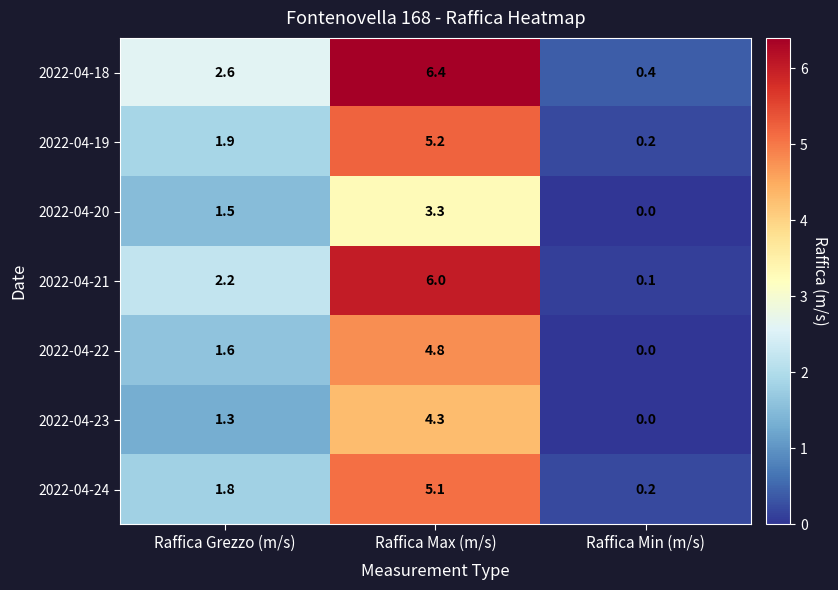

Which series has the largest total across all categories?

2022-04-18